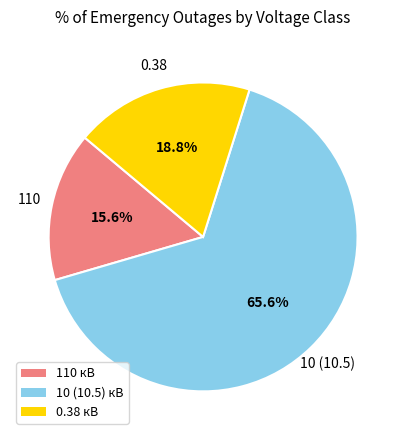

Which category has the smallest portion of the pie?

110